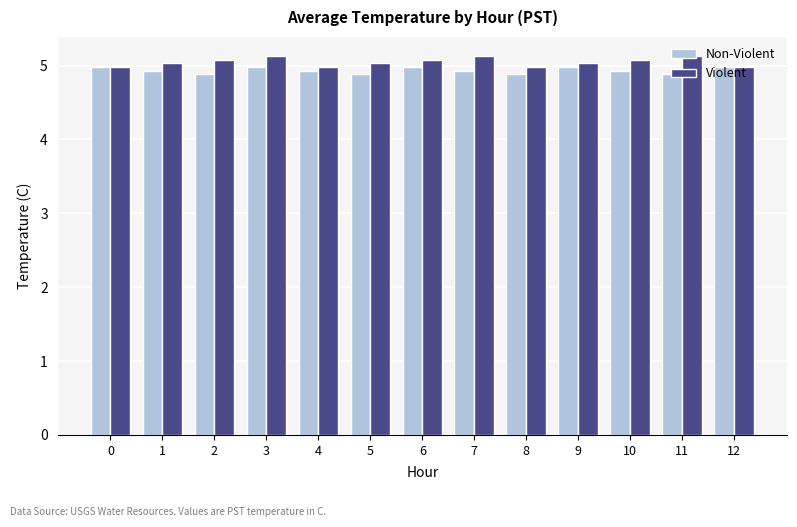

What is the difference between the highest and lowest values at 8?

0.1